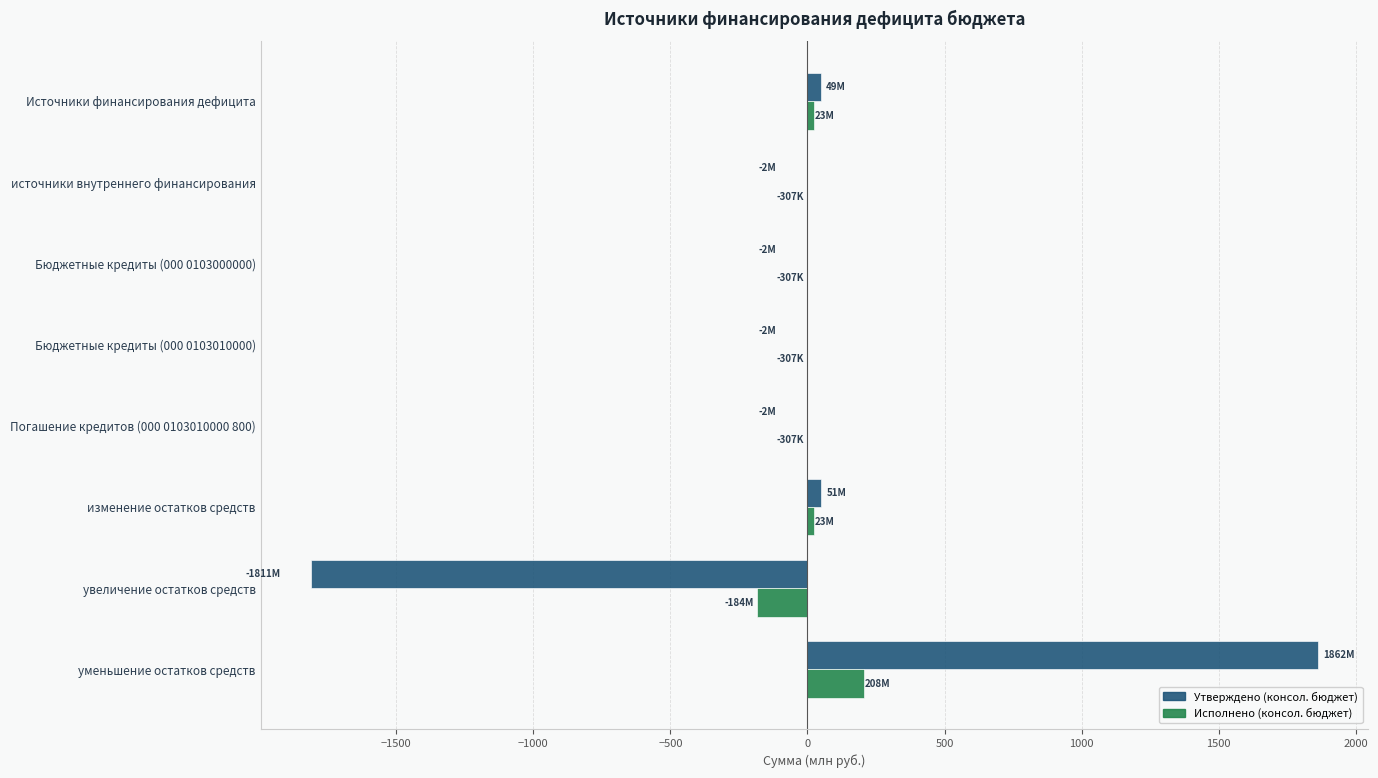

Which category has the highest value in the Утверждено (консол. бюджет) series?

уменьшение остатков средств